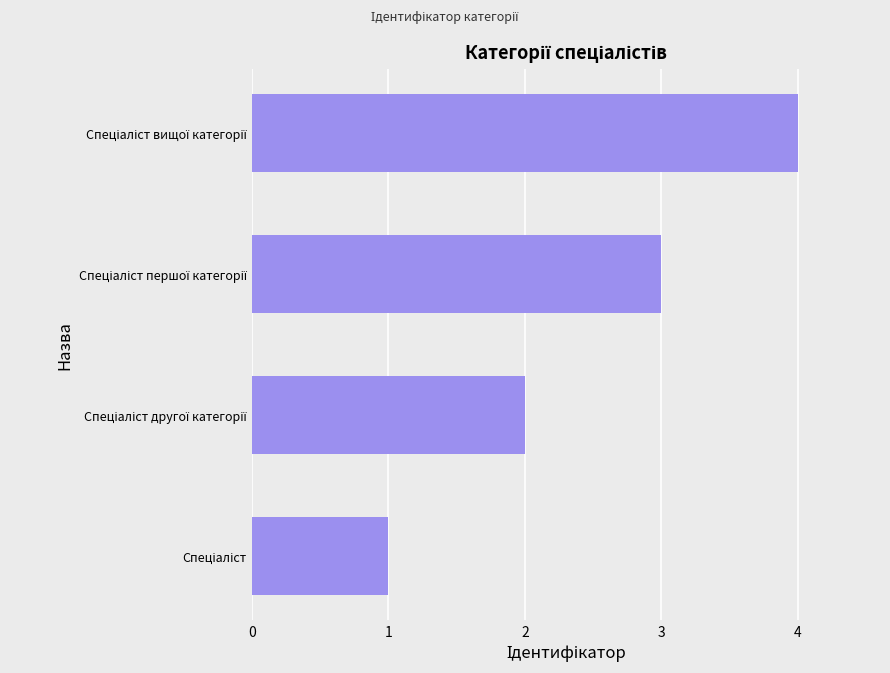

What is the difference between the maximum and minimum values?

3